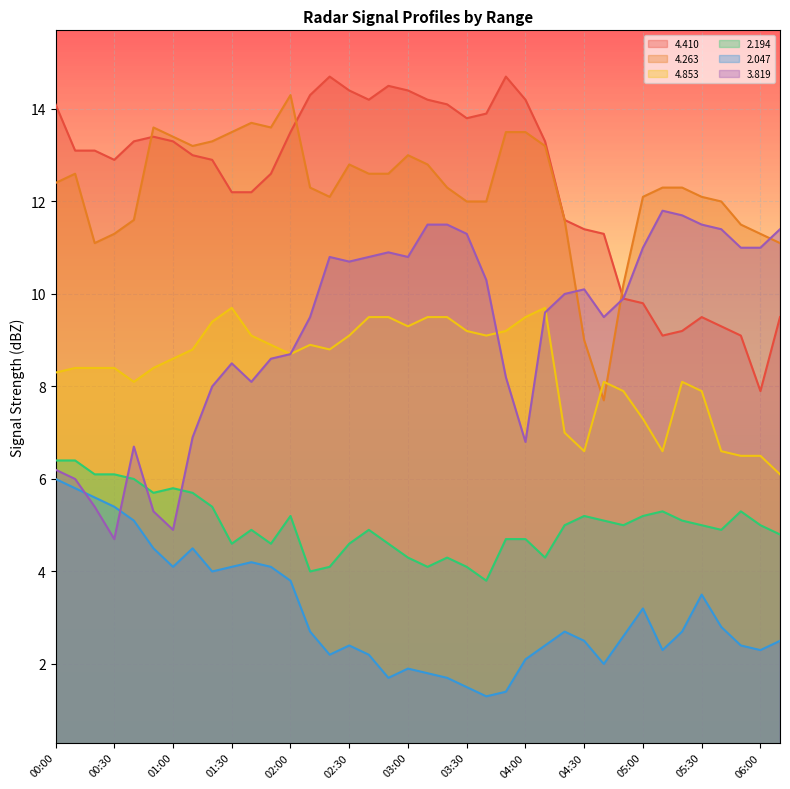

Where is the first local minimum for   2.047?

01:00